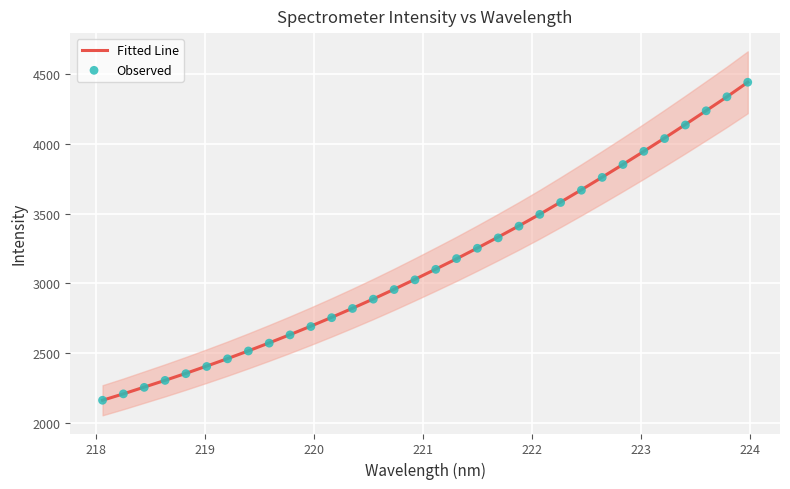

Which series reaches the maximum Y coordinate?

Fitted Line